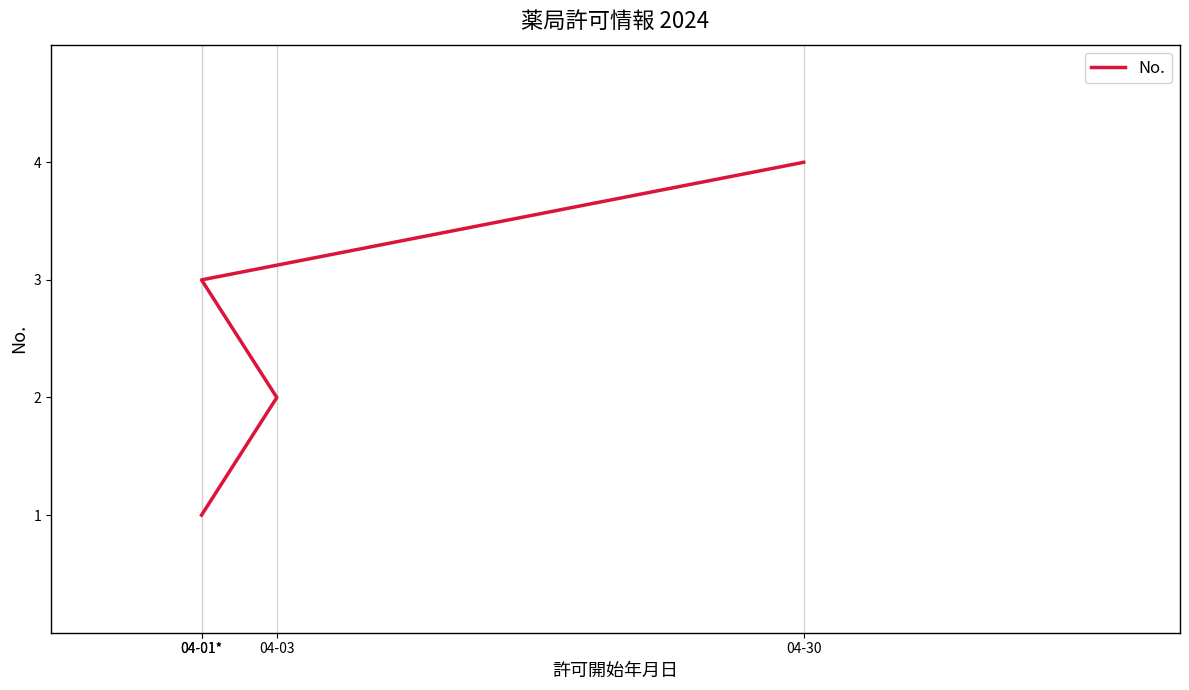

What is the difference between the values at 04-01* and 04-30?

1